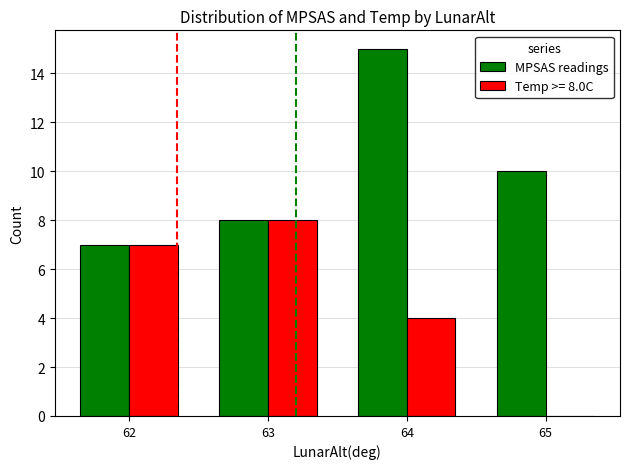

The Temp >= 8.0C series shows 3 at 63. True or false?

False